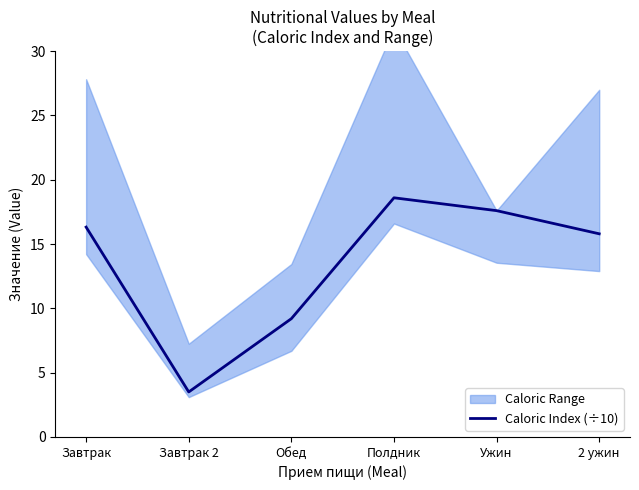

The chart shows a value of 3.5 at Завтрак 2. True or false?

True